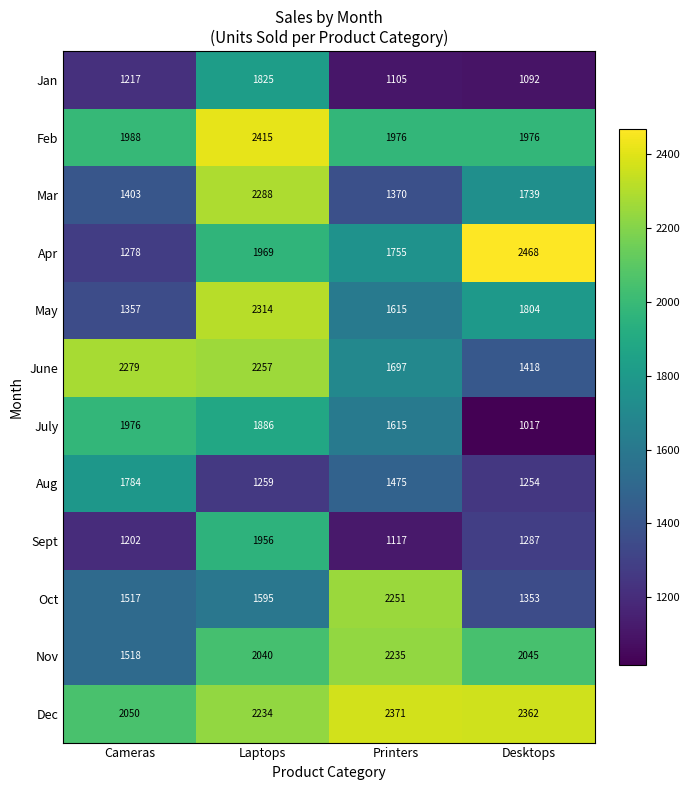

Rank the series by their maximum value, from lowest to highest.

Aug, Jan, Sept, July, Nov, Oct, June, Mar, May, Dec, Feb, Apr